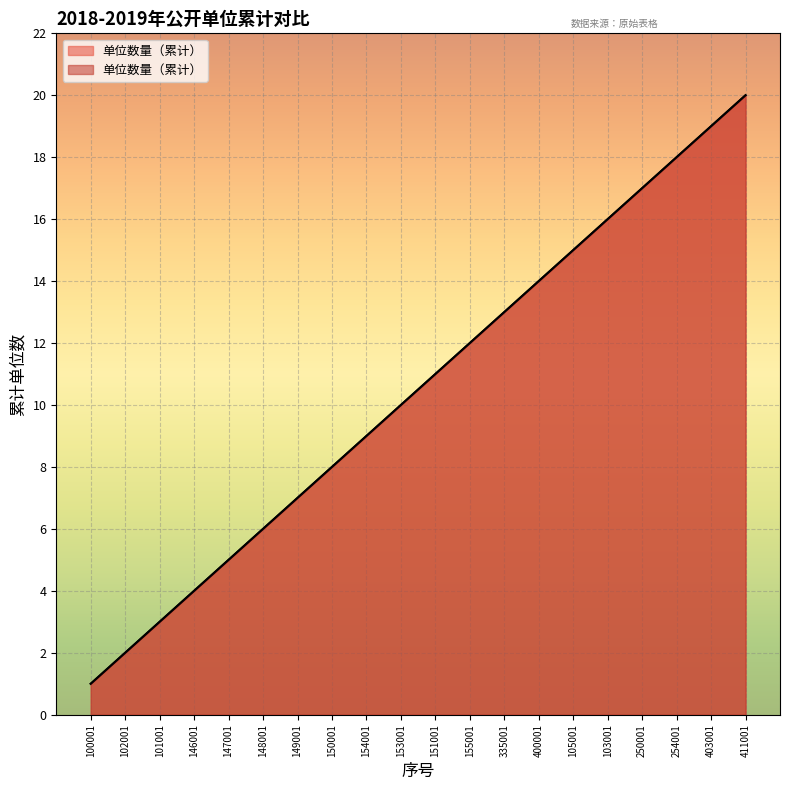

Count the number of data series in this chart.

1